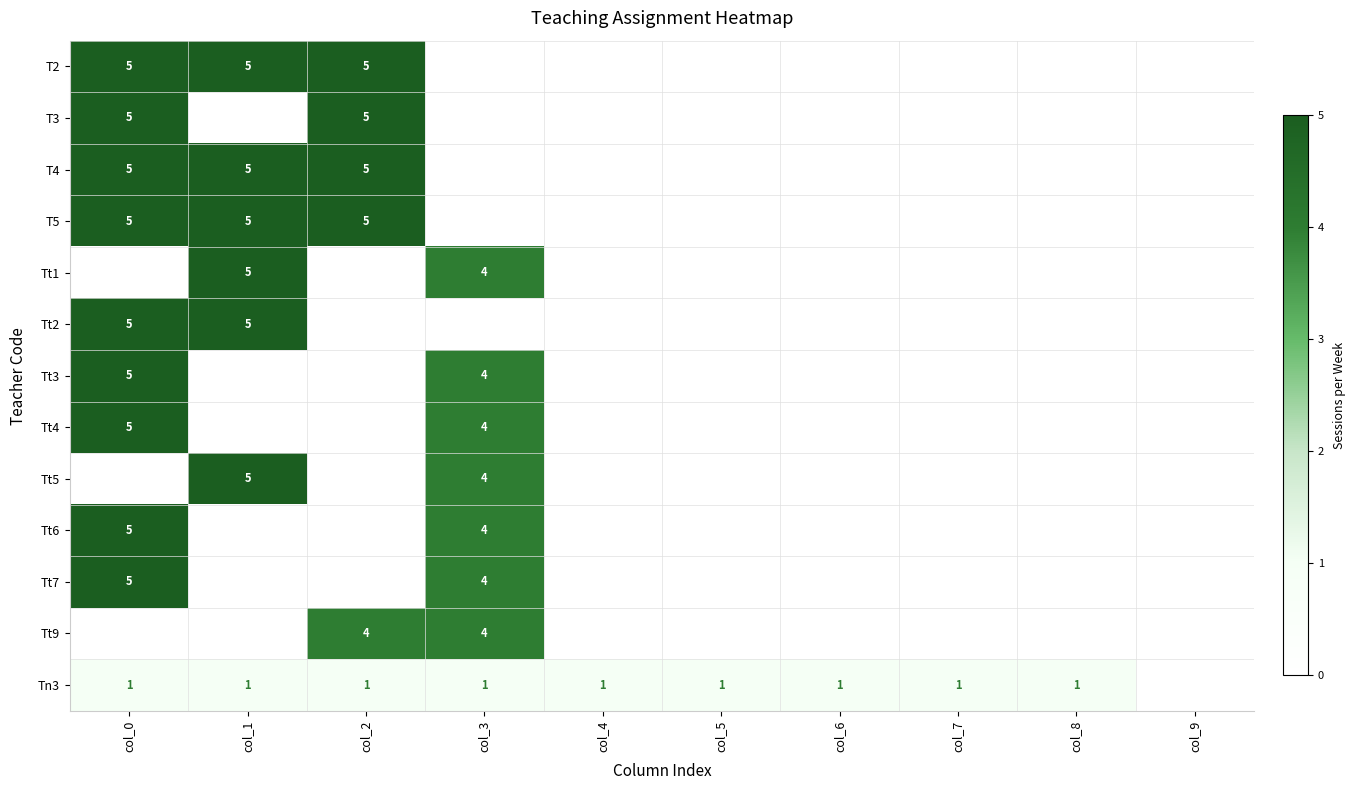

The Tt3 series shows 2 at col_3. True or false?

False